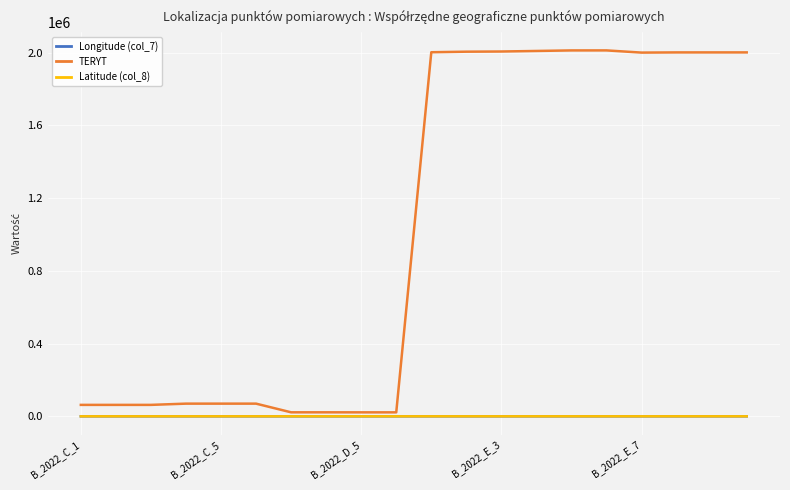

True or false: Longitude (col_7) and Latitude (col_8) cross at least once.

False